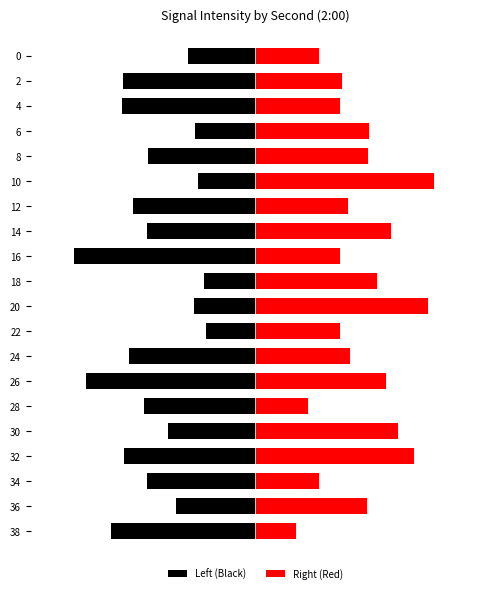

At which label is Right (Red) closest to 14?

36